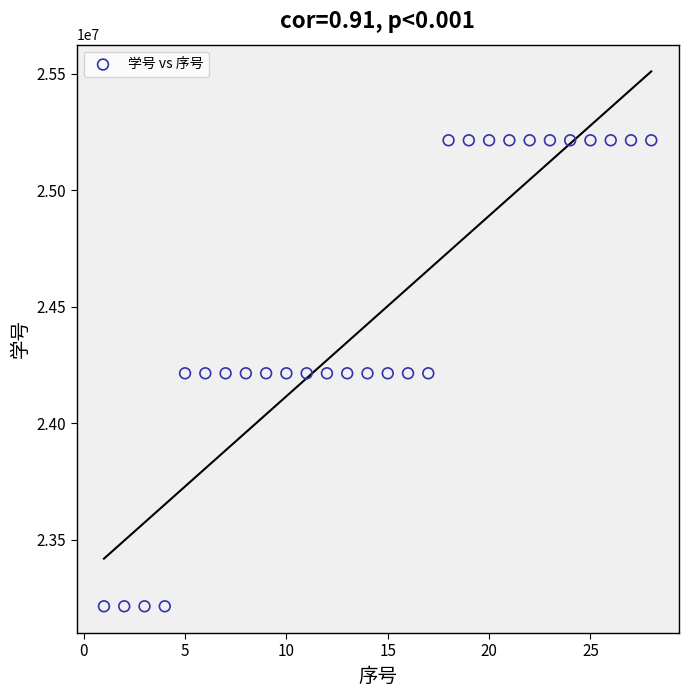

What is the range of X values (max minus min)?

27